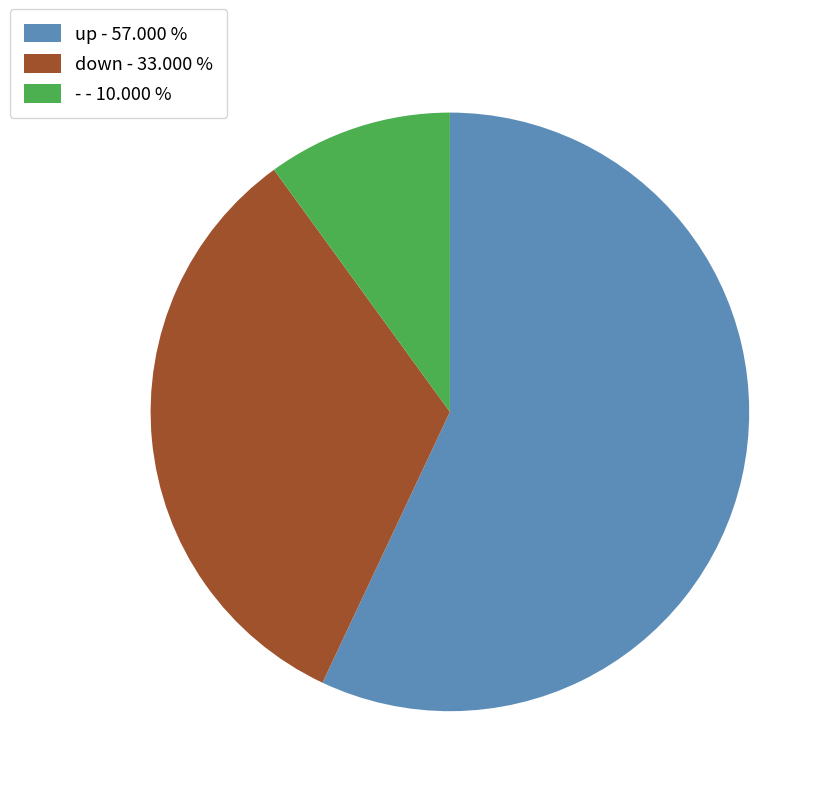

How many slices are in this pie chart?

3